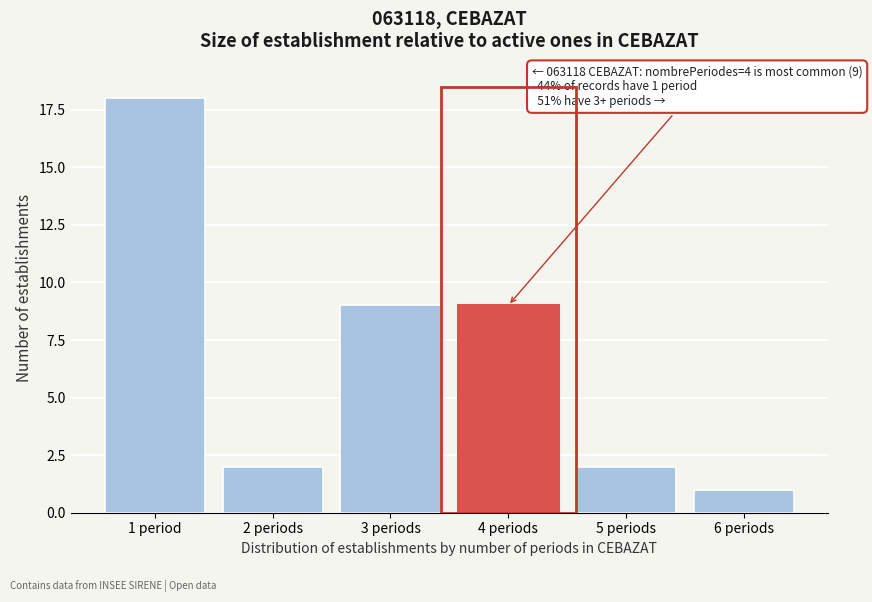

Reading left to right, transcribe all the data shown in this chart.

18	2	9	9	2	1